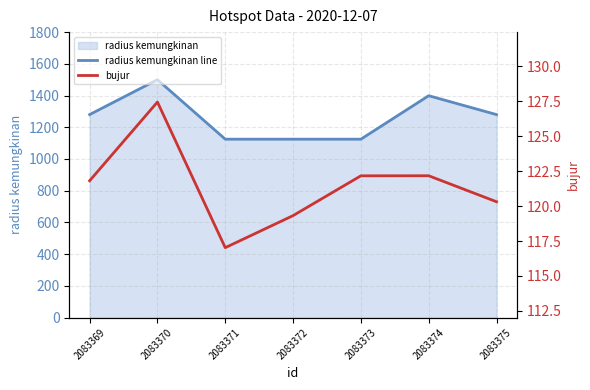

True or false: radius kemungkinan line has a value of 335 at 2083369.

False